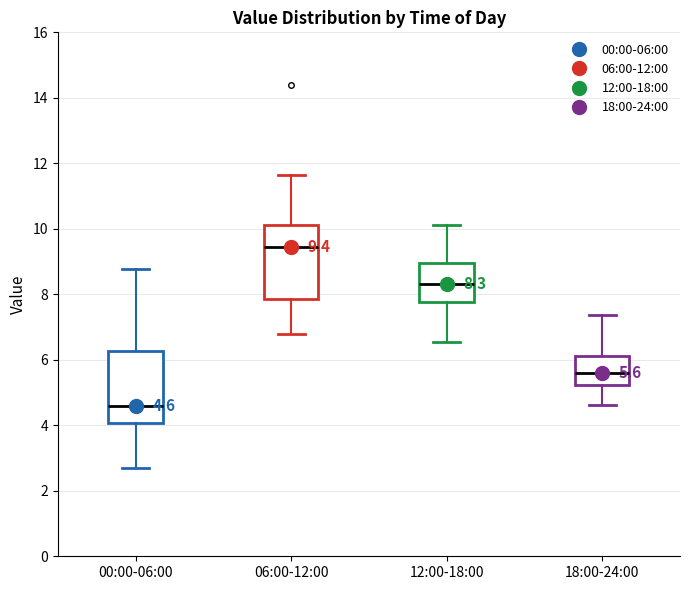

Which box has the highest median line?

06:00-12:00